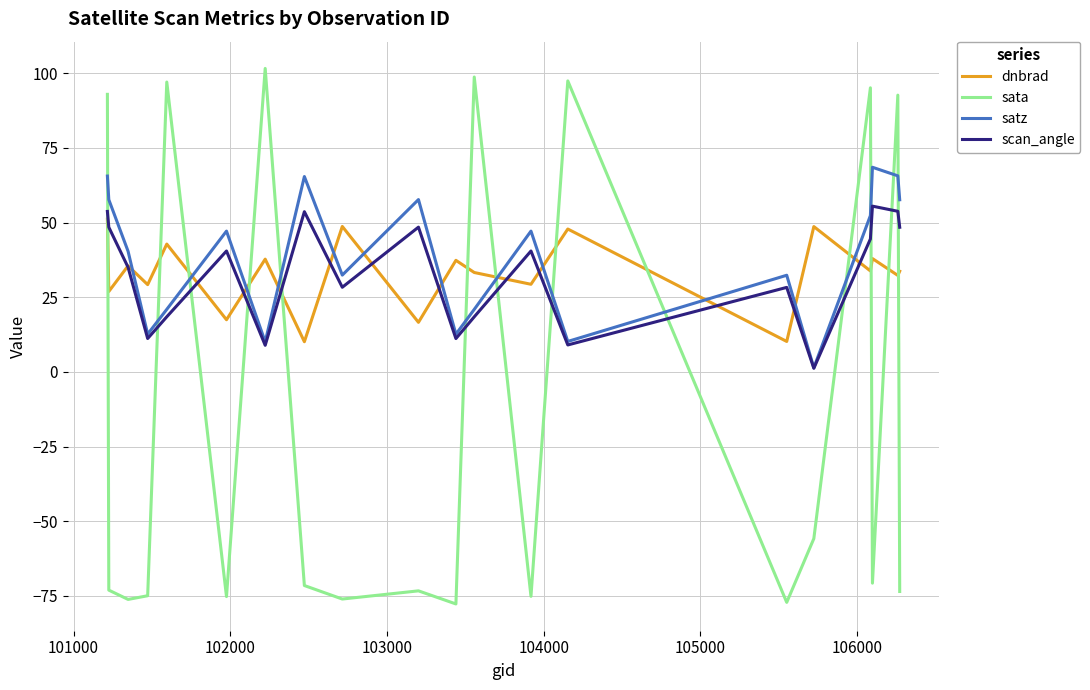

What is the maximum value shown in the chart?

101.6